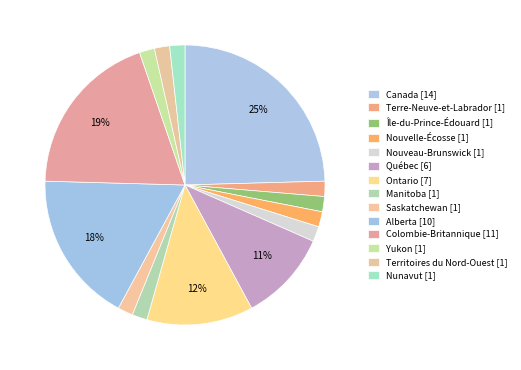

What is the smallest slice in the pie chart?

Terre-Neuve-et-Labrador